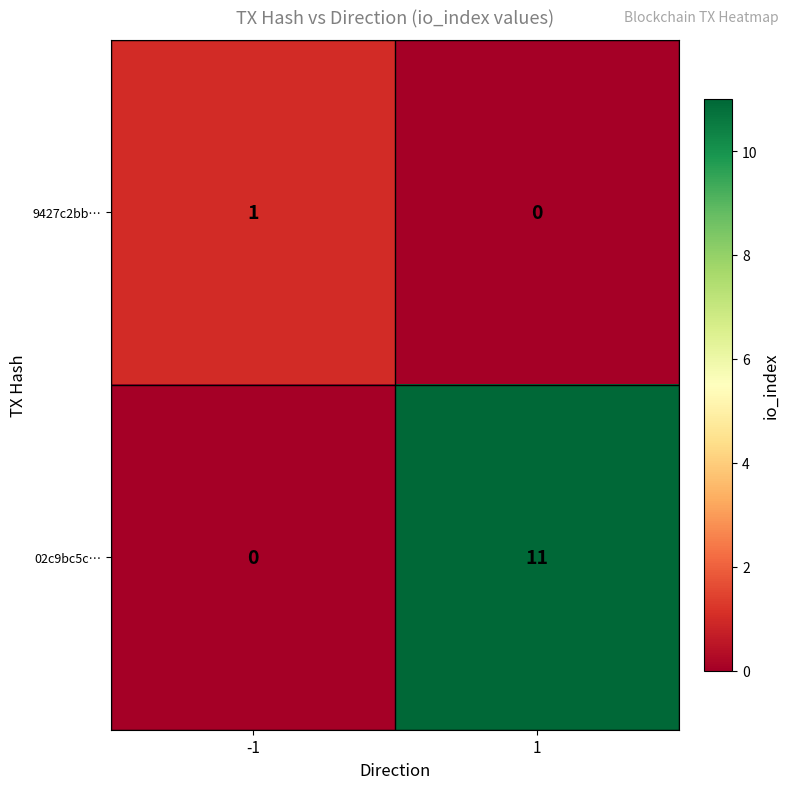

What is the sum of the 02c9bc5c… values at 1 and -1?

11